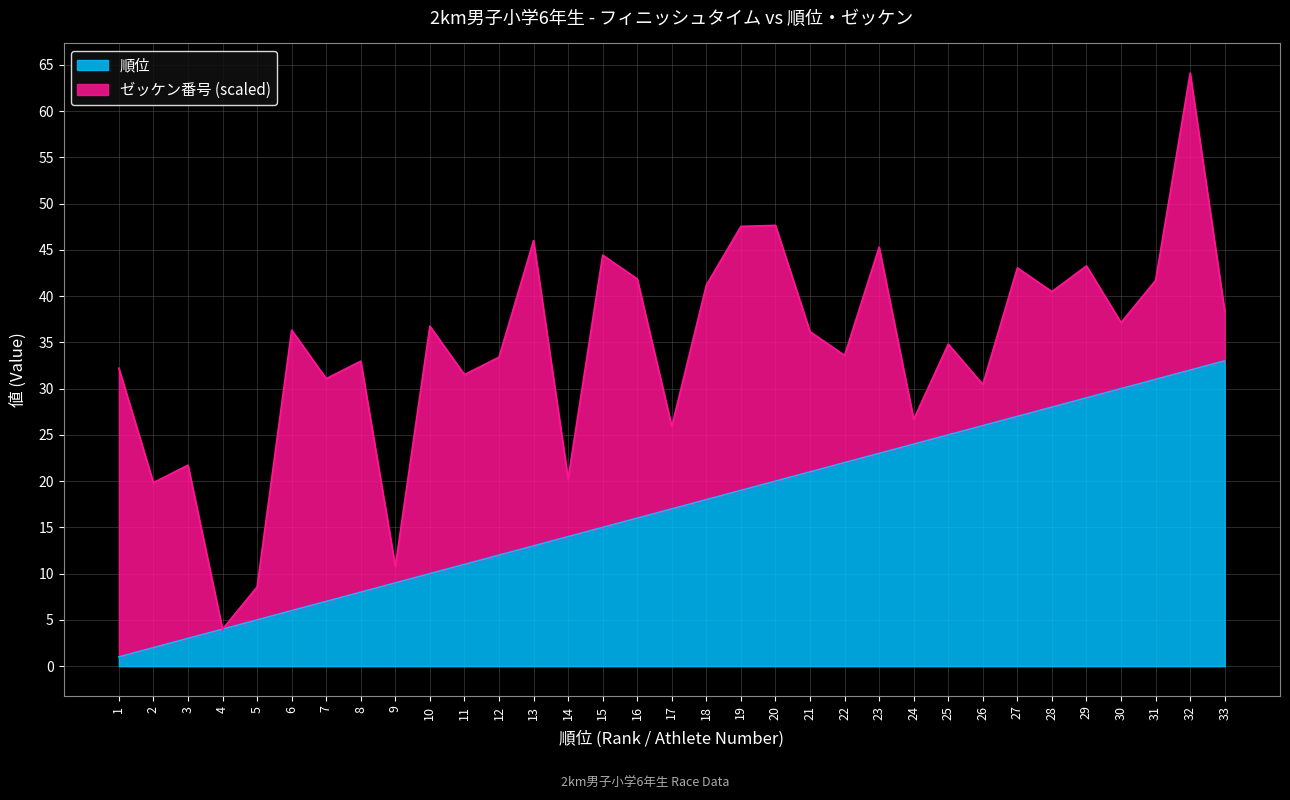

True or false: the data has more than 0 interior local peaks.

False